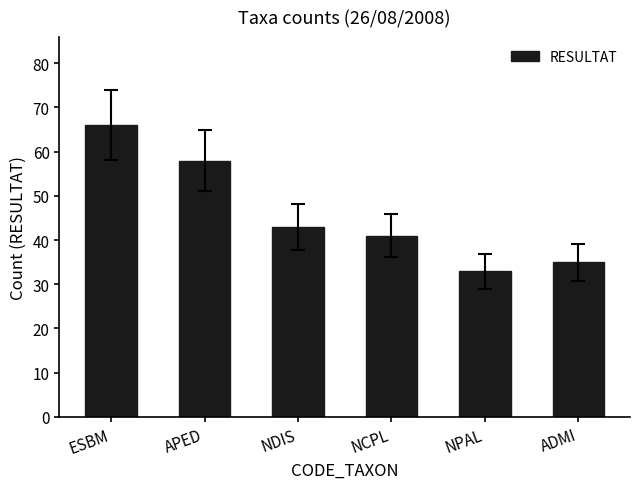

Are the bars horizontal?

No